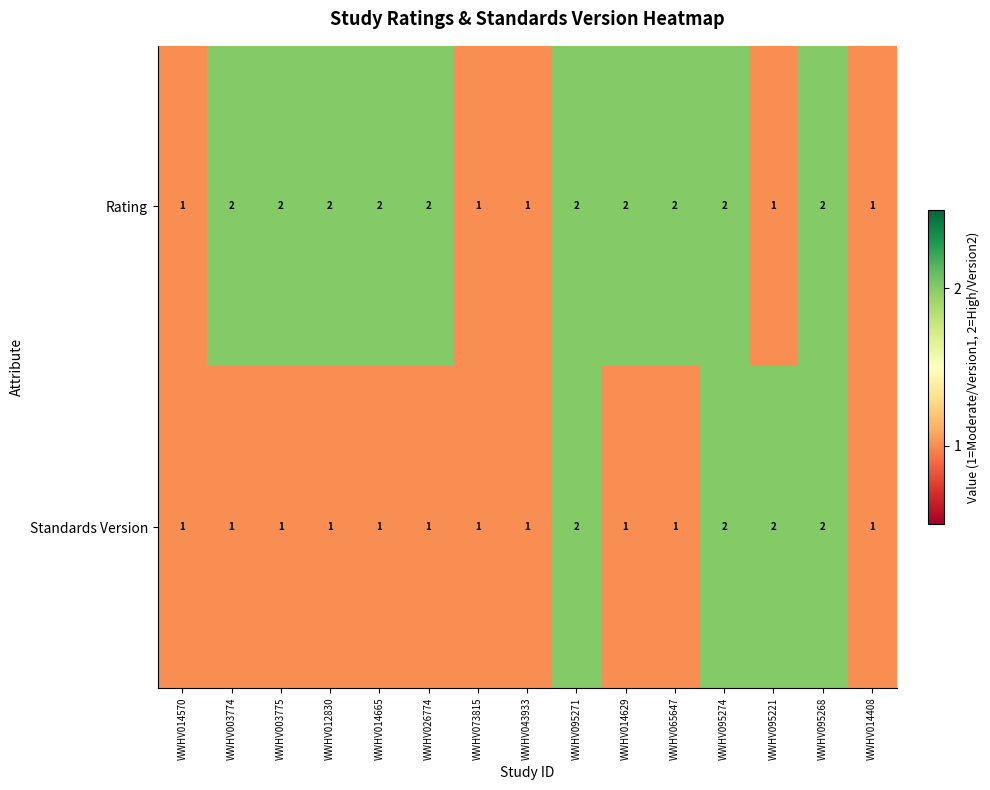

Count the Standards Version values in the range 1 to 2.

15